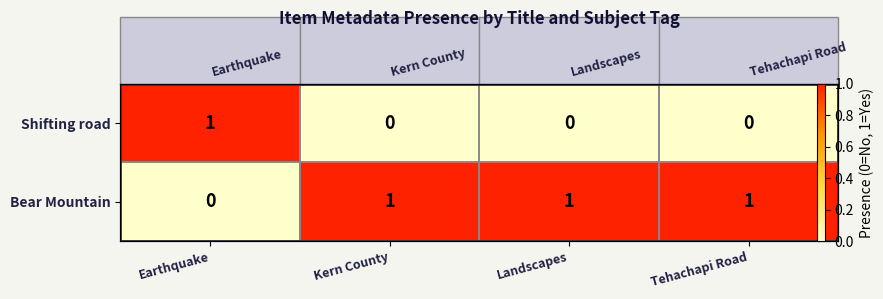

Which category has the highest value in the Shifting road series?

Earthquake